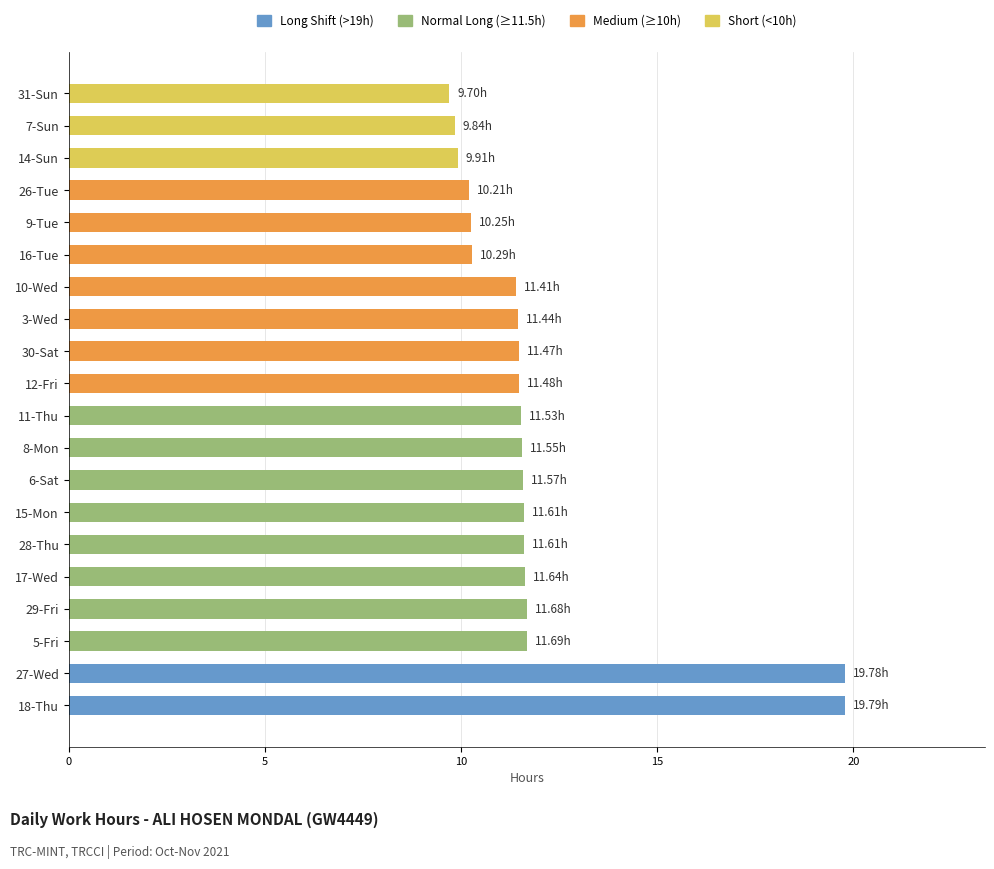

Approximately how many times larger is the value at 9-Tue compared to 30-Sat?

0.9